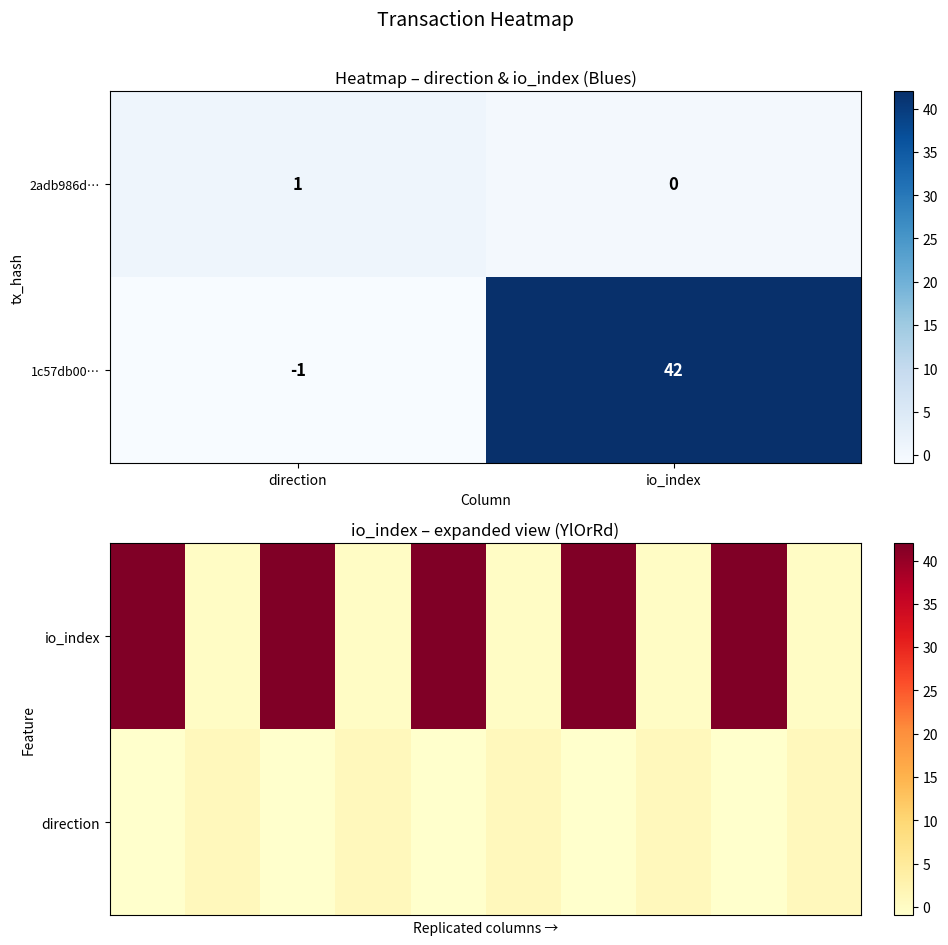

Where is 1c57db00… nearest to the value 20?

direction